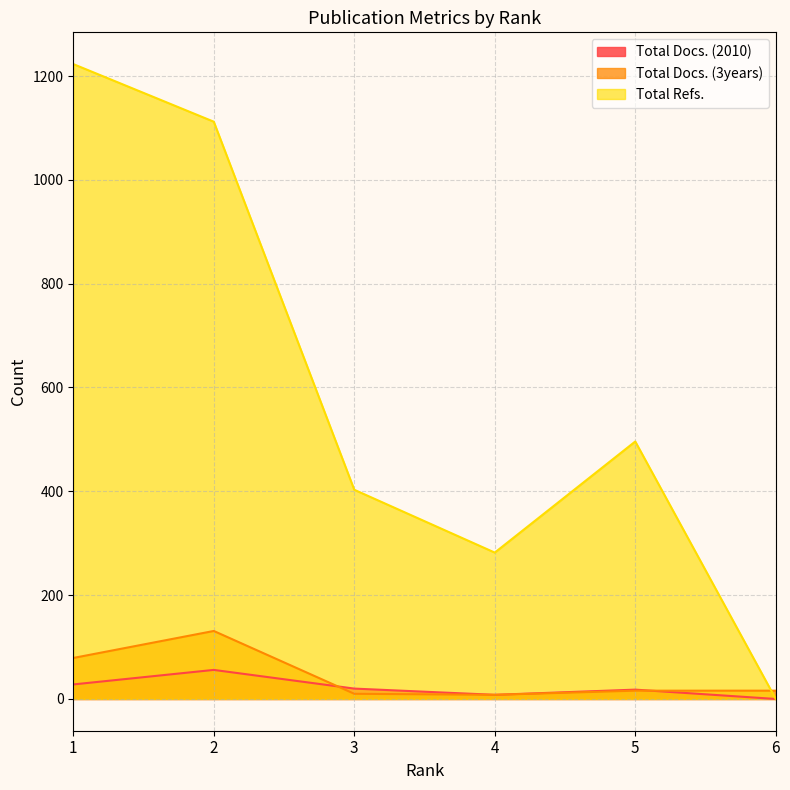

Which series has the largest total across all categories?

Total Refs.